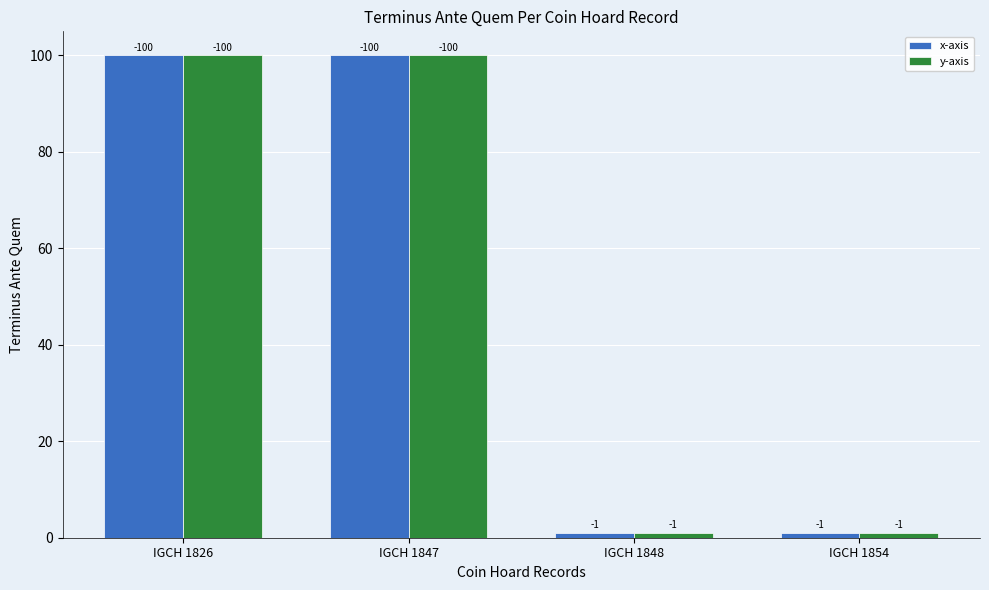

List the labels in order of y-axis value, largest first.

IGCH 1826, IGCH 1847, IGCH 1848, IGCH 1854